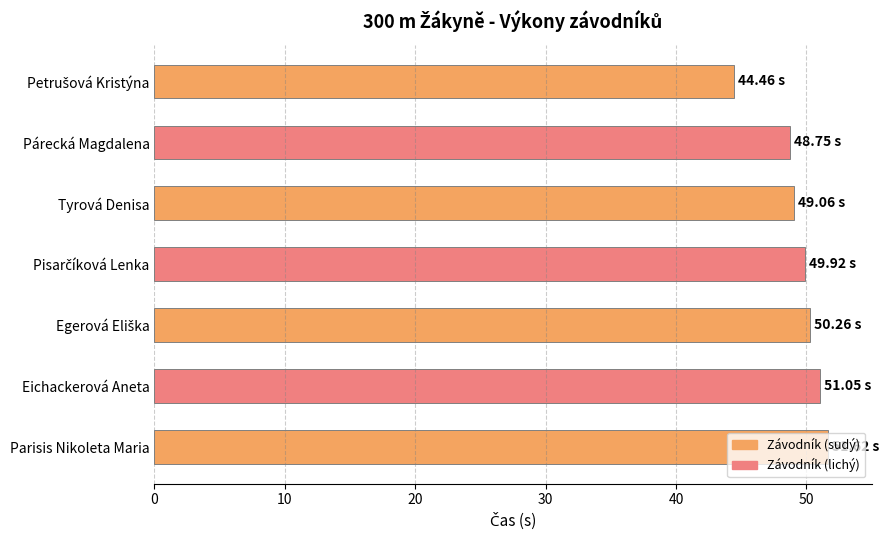

What is the difference between the maximum and second lowest values?

2.9